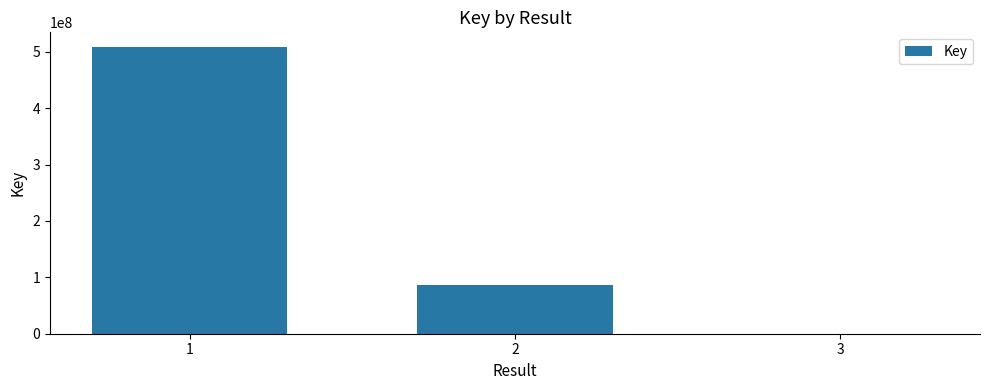

What is the sum of all values?

595509790